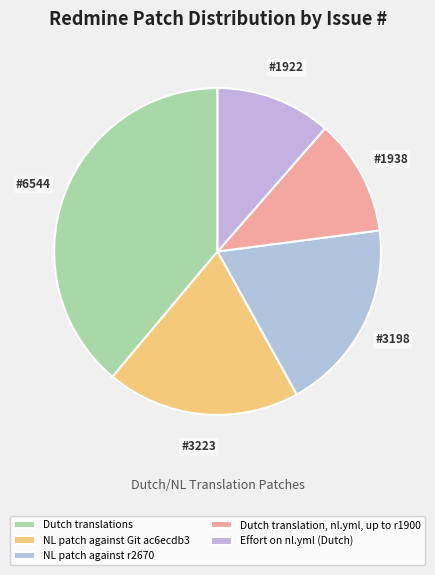

How many slices are in this pie chart?

5